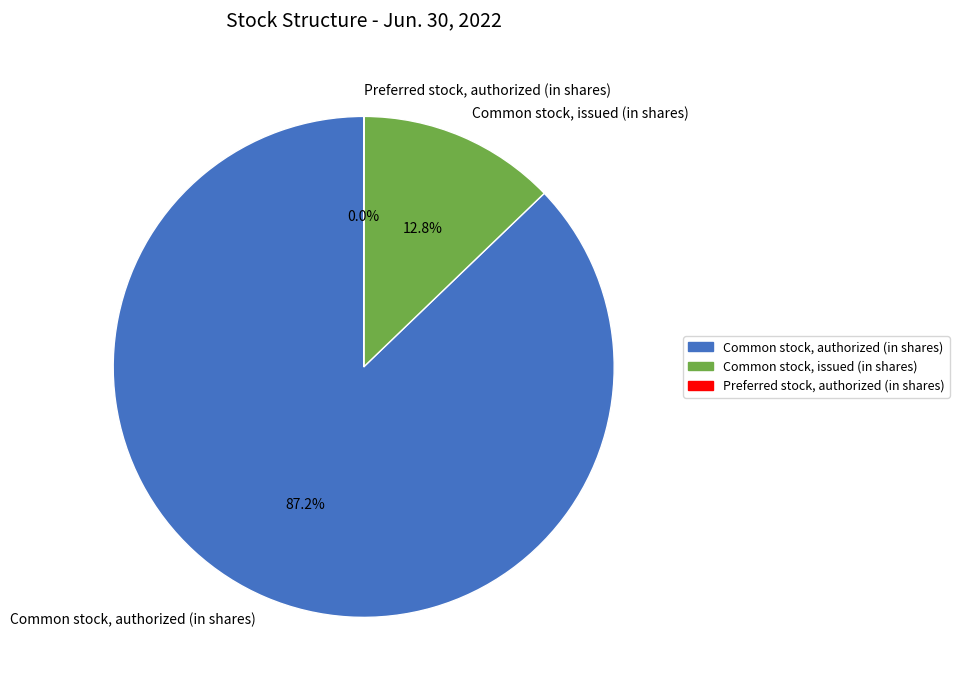

What percentage do Common stock, authorized (in shares) and Common stock, issued (in shares) together represent?

100.0%